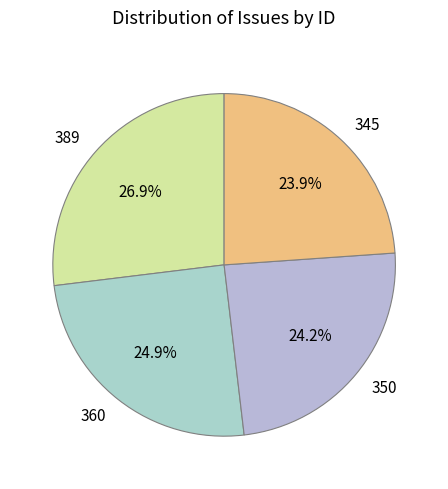

To the nearest percent, what portion does 350 represent?

24%